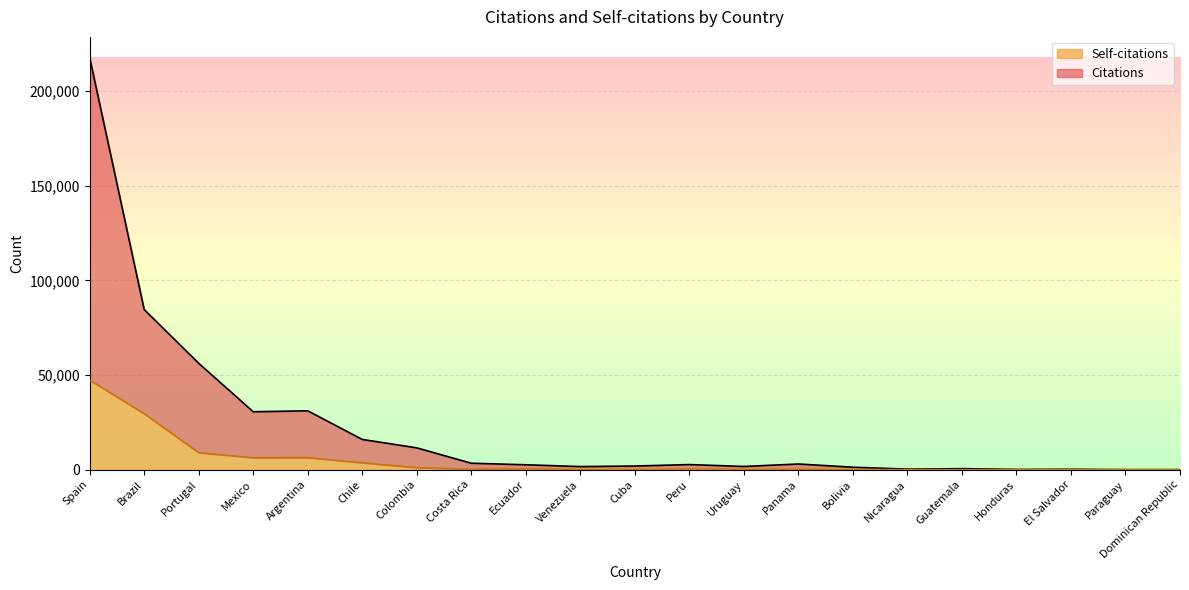

What is the minimum value shown in the chart?

5